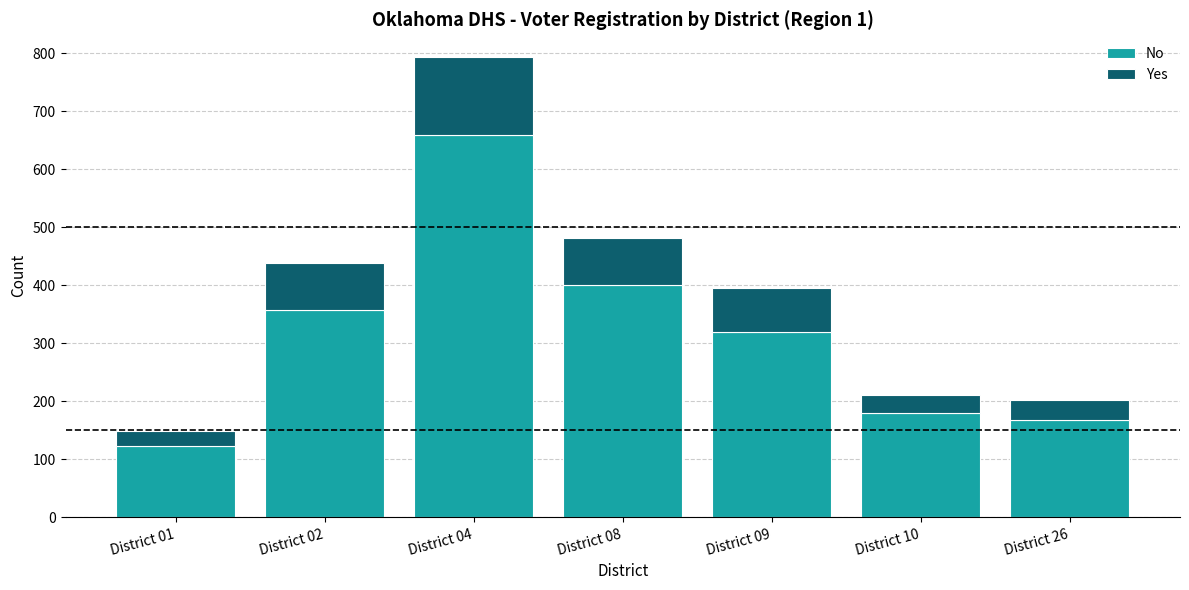

What is the lowest value of the No series?

123